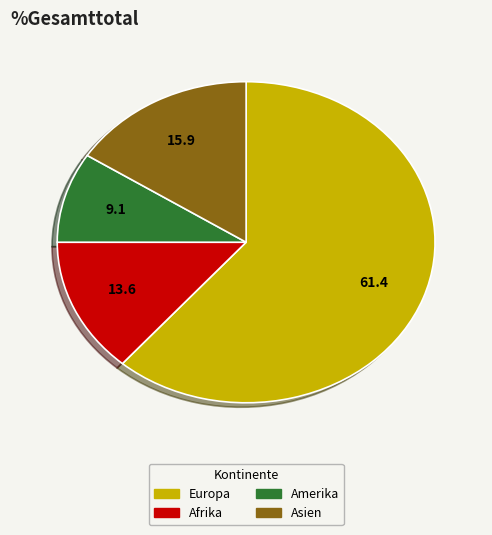

Does any single category account for the majority?

Yes